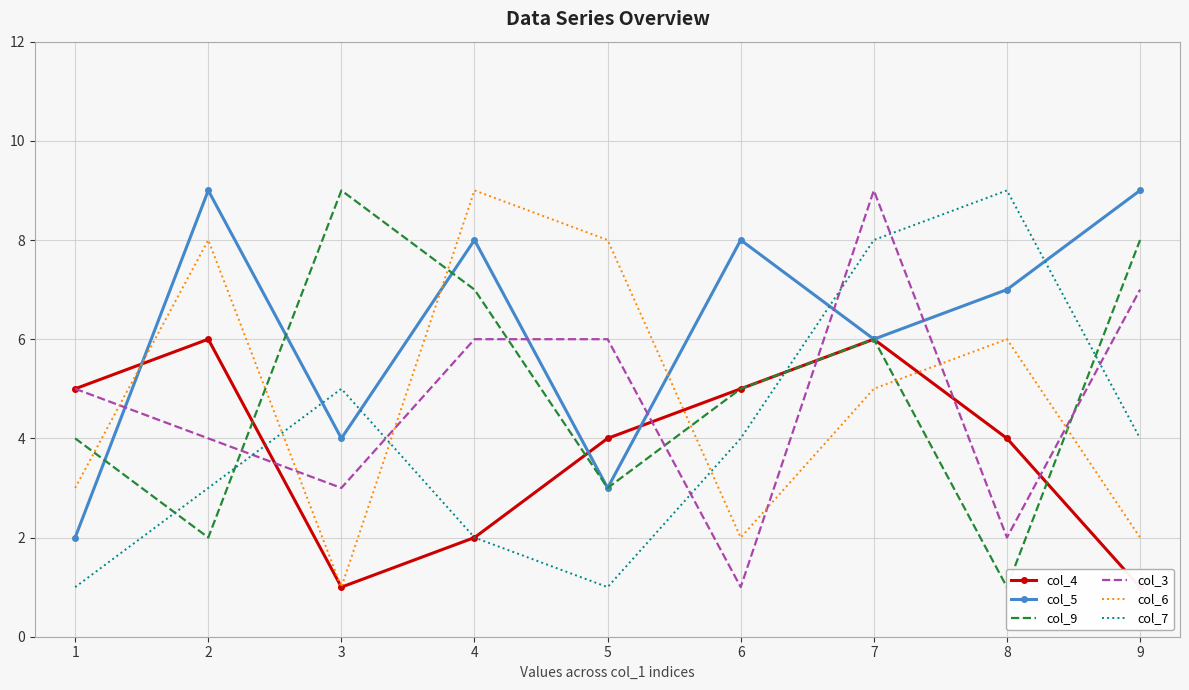

Where do col_9 and col_3 first cross each other?

2 and 3